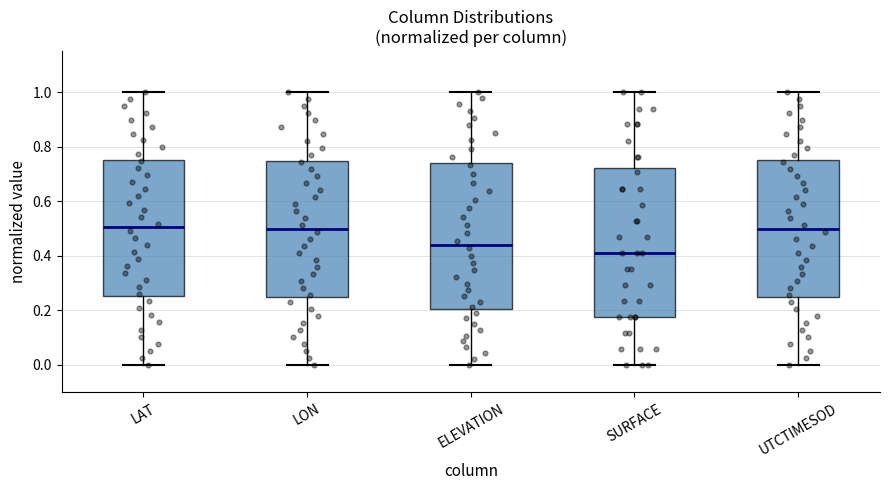

Reading left to right, read every box against the y-axis: the position of its median line, the range the box covers, and the ends of its whiskers. The values are not printed on the chart, so give them approximately, as read against the axis.

LAT: median 0.50, box 0.26 to 0.76, whiskers 0.00 to 1.00
LON: median 0.50, box 0.24 to 0.74, whiskers 0.00 to 1.00
ELEVATION: median 0.44, box 0.20 to 0.74, whiskers 0.00 to 1.00
SURFACE: median 0.42, box 0.18 to 0.72, whiskers 0.00 to 1.00
UTCTIMESOD: median 0.50, box 0.26 to 0.76, whiskers 0.00 to 1.00